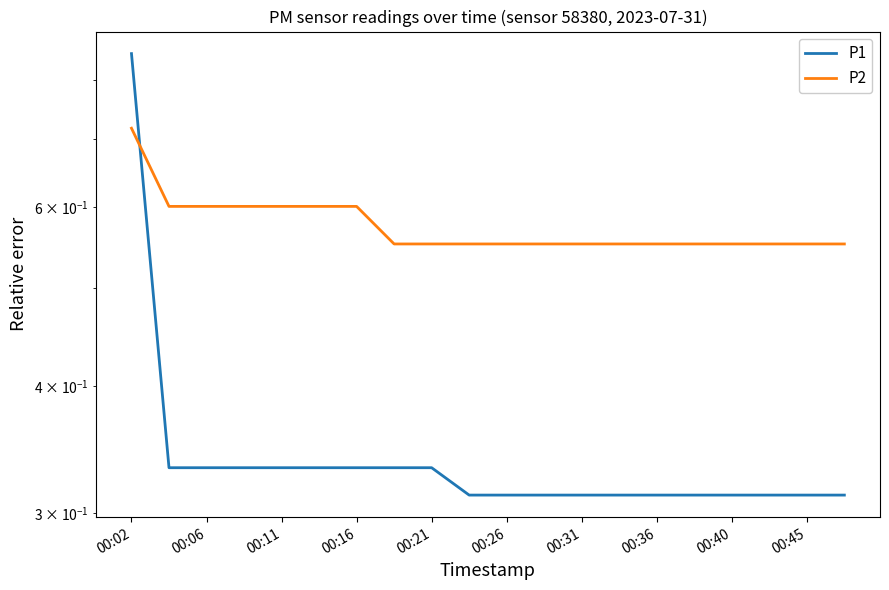

Where do P2 and P1 first cross each other?

00:02 and 00:06